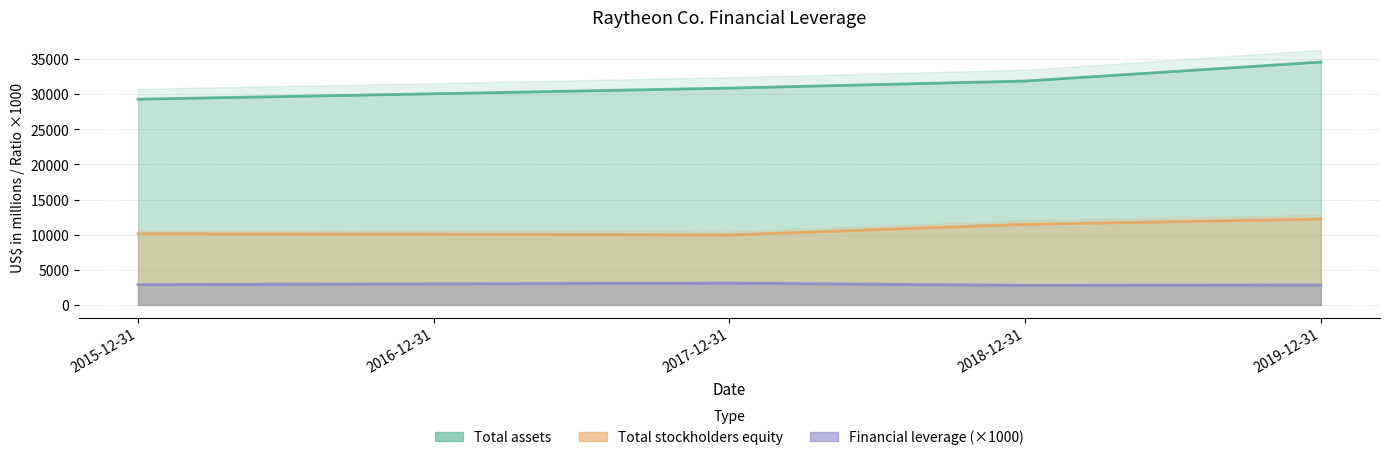

True or false: Total assets has more than 2 points higher than both neighbors.

False